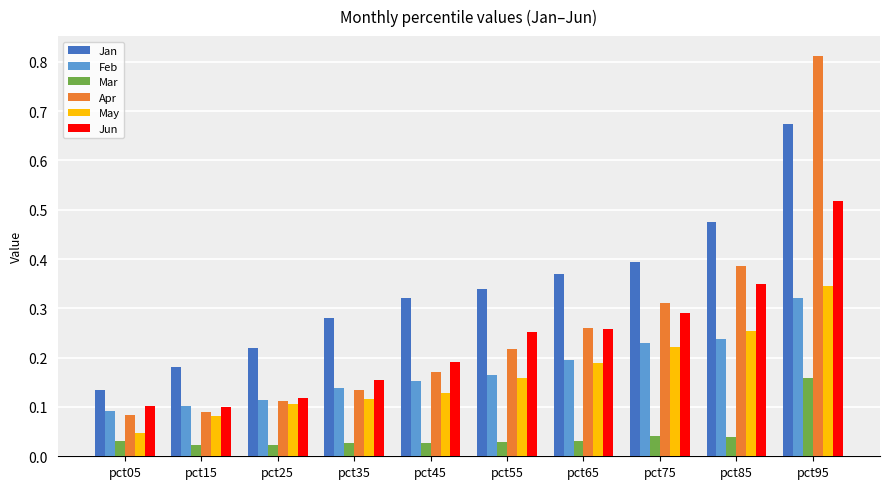

At how many categories does at least one series exceed 0?

10